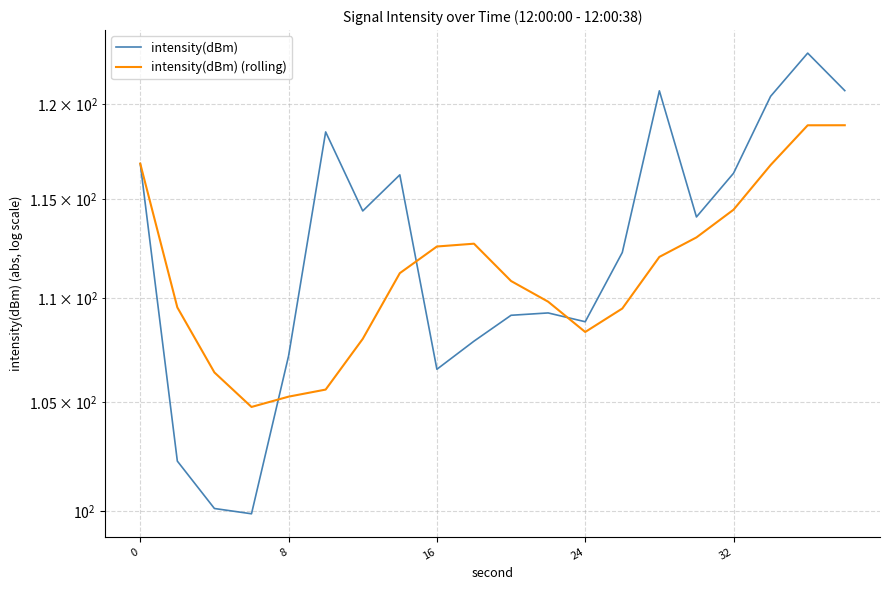

What is the greatest value displayed?

122.8